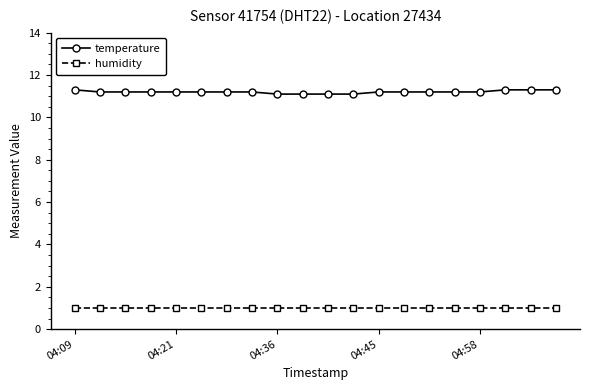

What is the value of the humidity point at the 19th from the left?

1.0